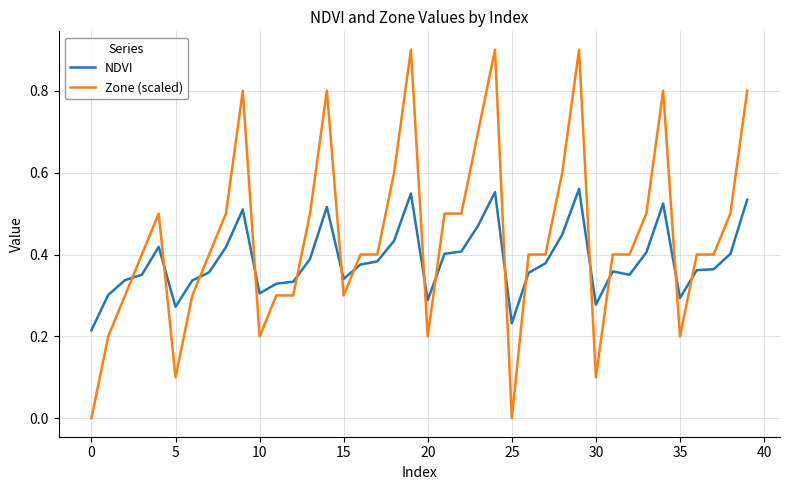

Which series has the widest spread of values?

Zone (scaled)